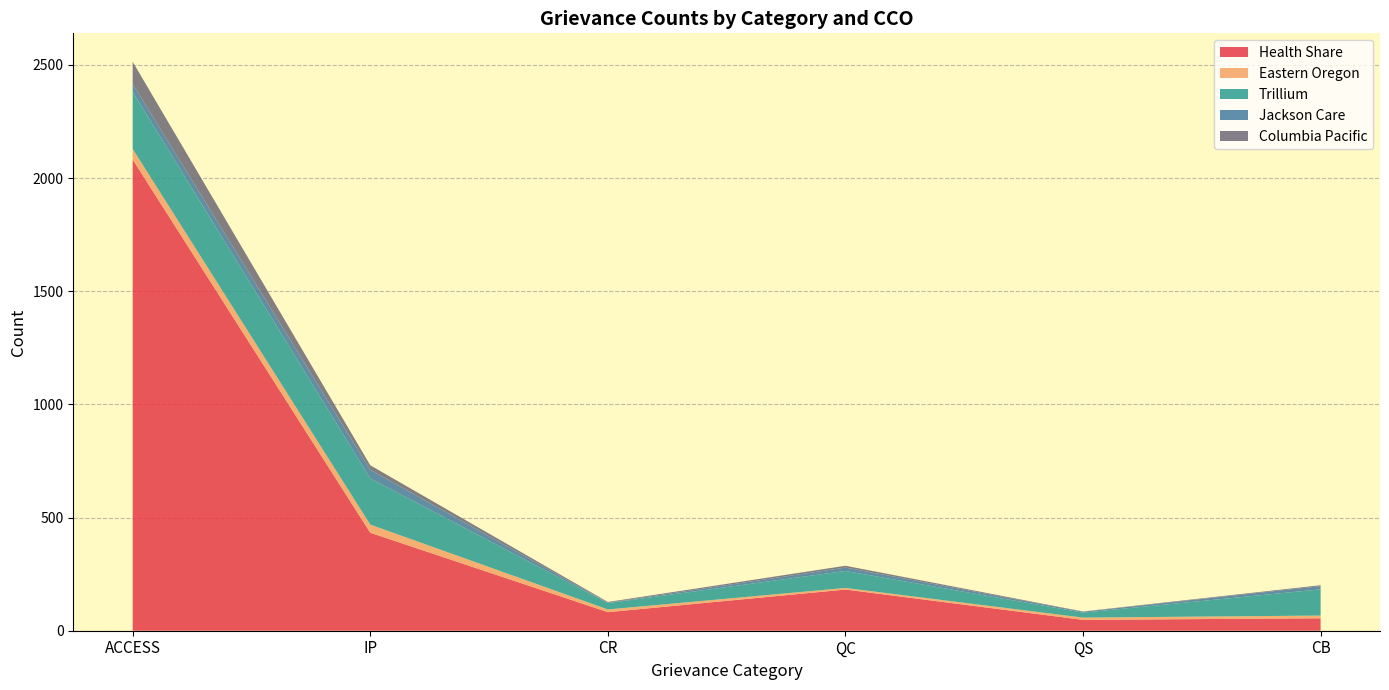

At which category is the sum across all series the highest?

ACCESS